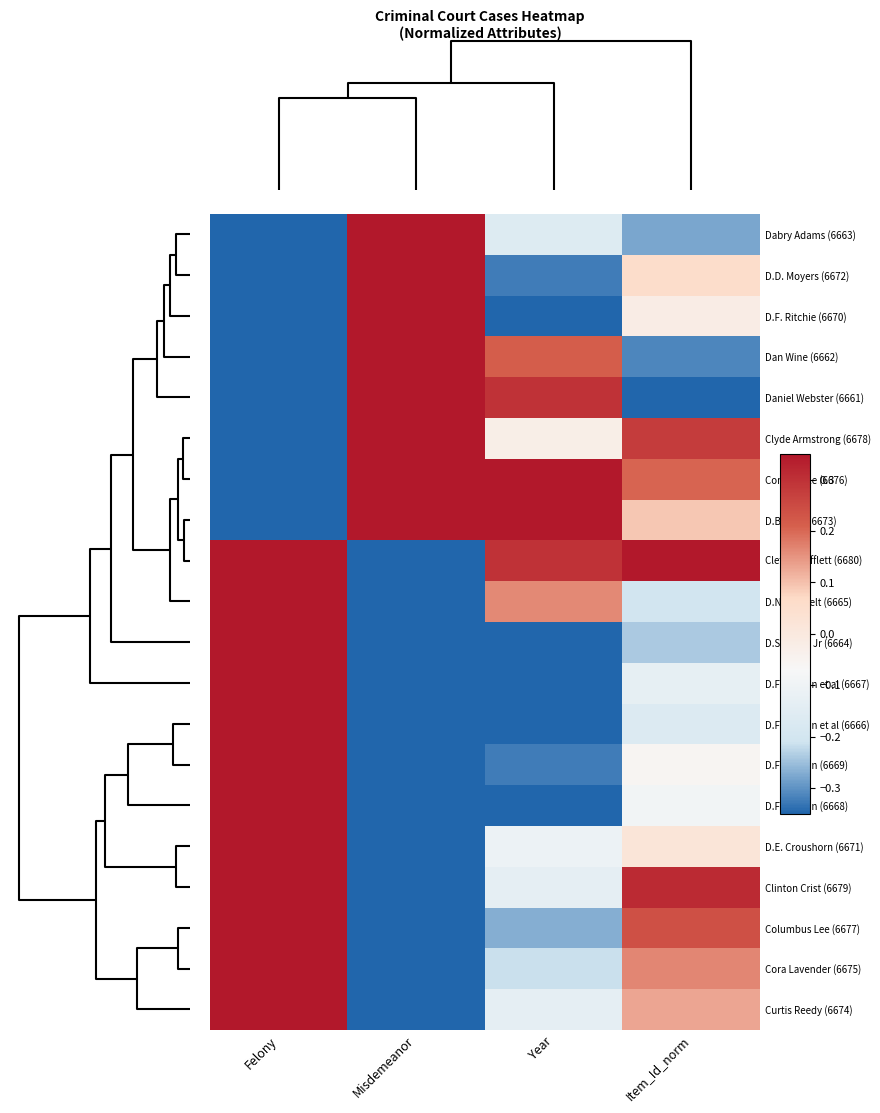

Between Item_Id_norm and Year, which is larger?

Year